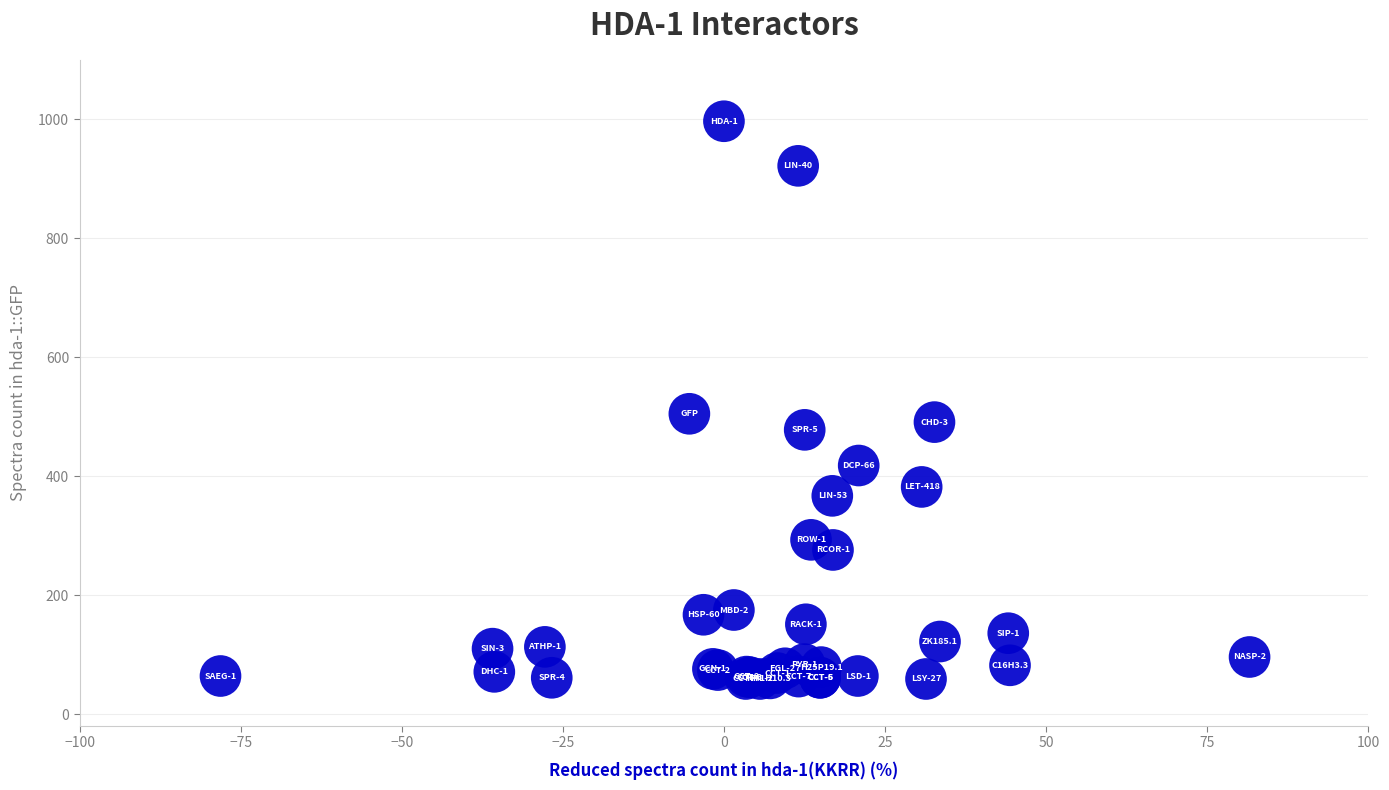

What Y value in the scatter plot is closest to 528?

505